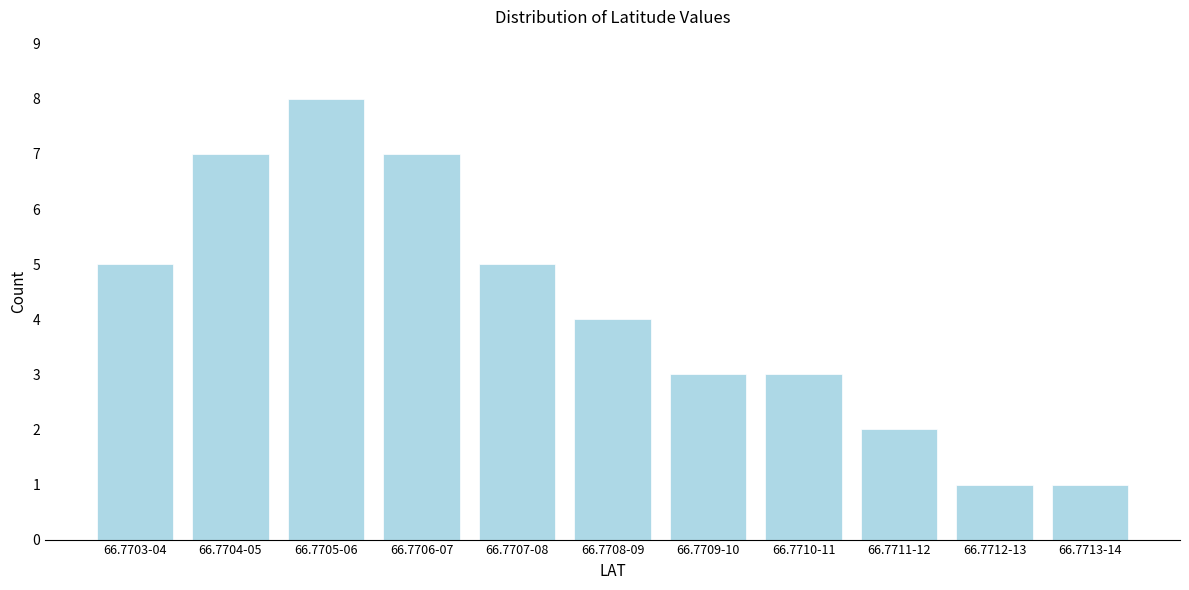

Reading right to left, what are all the values shown in this chart?

66.7713-14=1	66.7712-13=1	66.7711-12=2	66.7710-11=3	66.7709-10=3	66.7708-09=4	66.7707-08=5	66.7706-07=7	66.7705-06=8	66.7704-05=7	66.7703-04=5